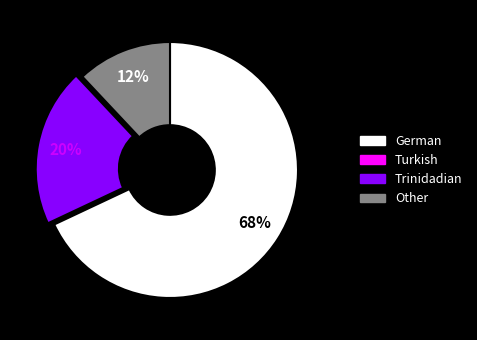

Does any single category account for the majority?

Yes